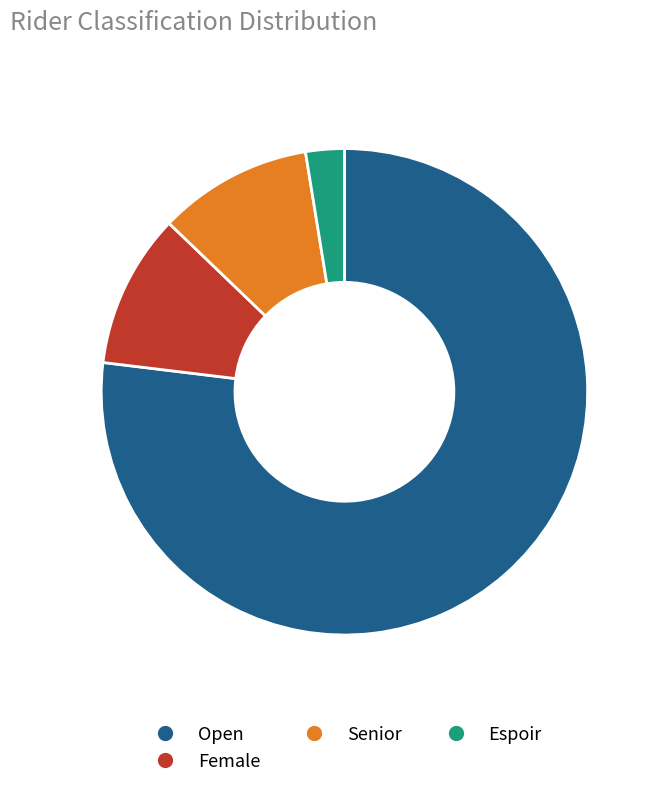

Approximately how many times larger is the value at Female compared to Senior?

1.0